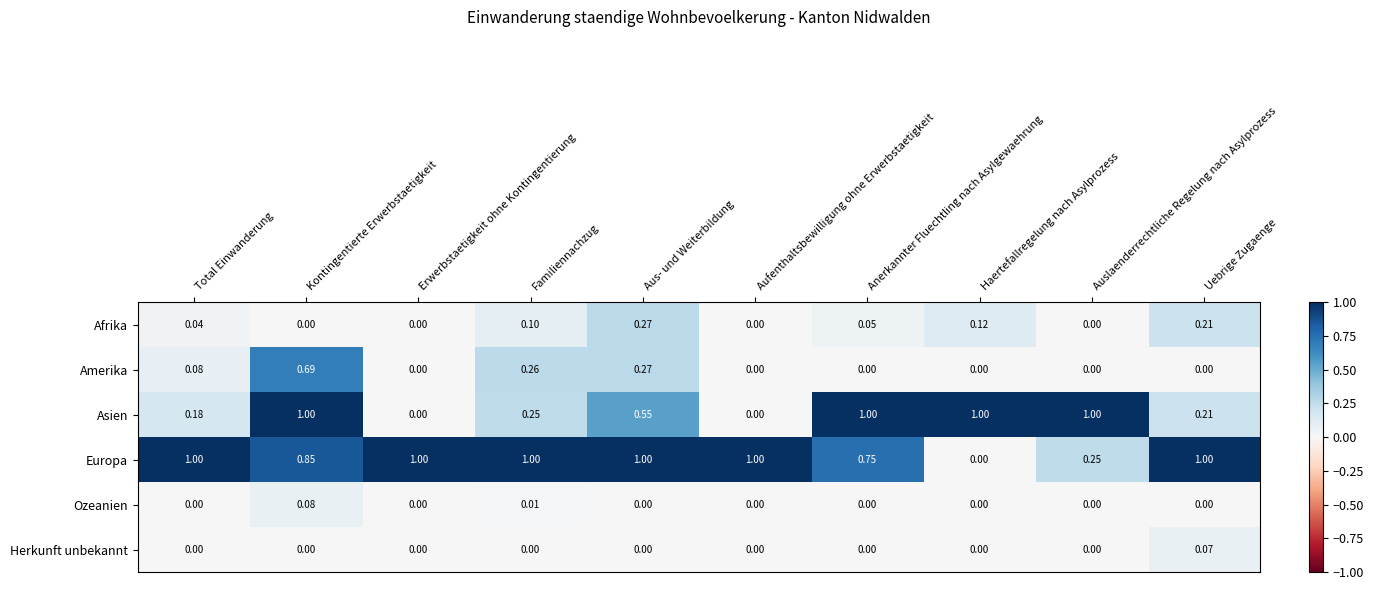

How many positive values does the Ozeanien series have?

2